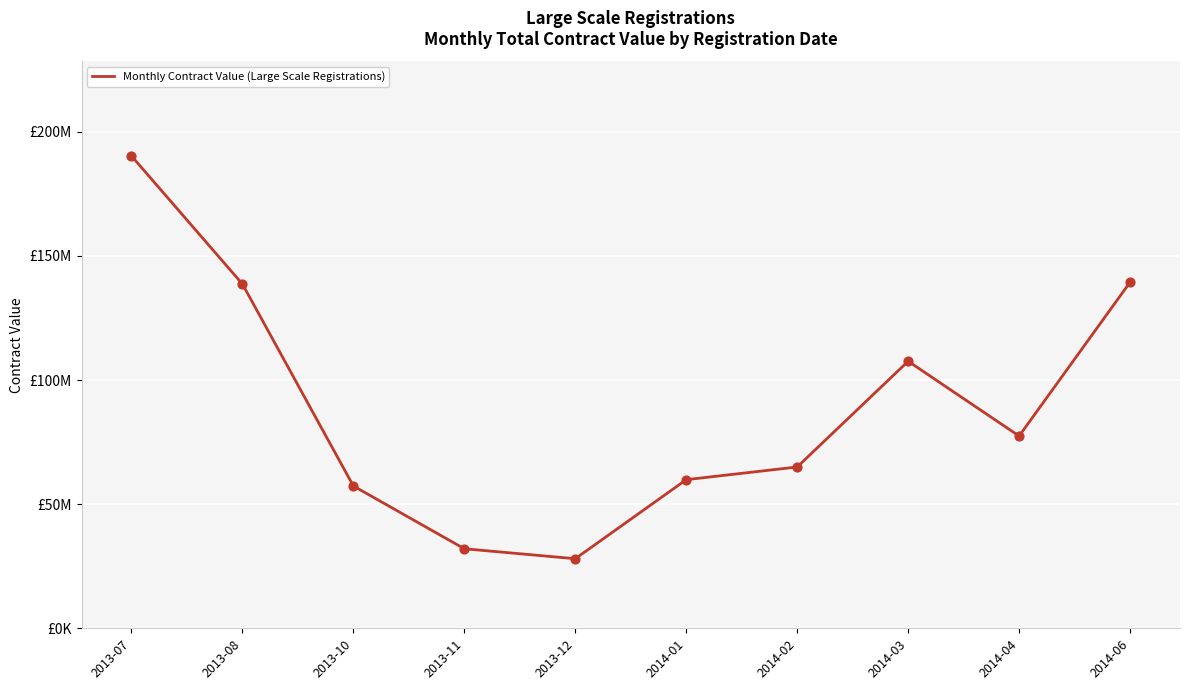

What is the change in value from 2013-08 to 2013-10?

-81352877.2